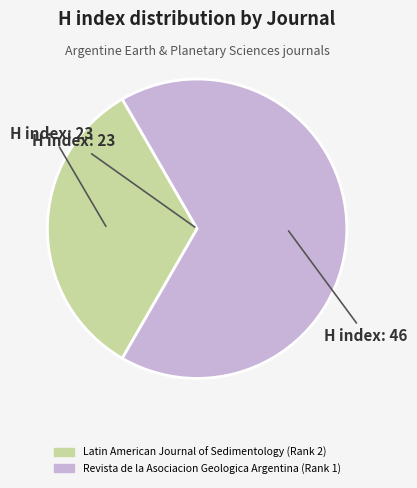

True or false: Revista de la Asociacion Geologica Argentina (Rank 1) accounts for 61% of the total.

False